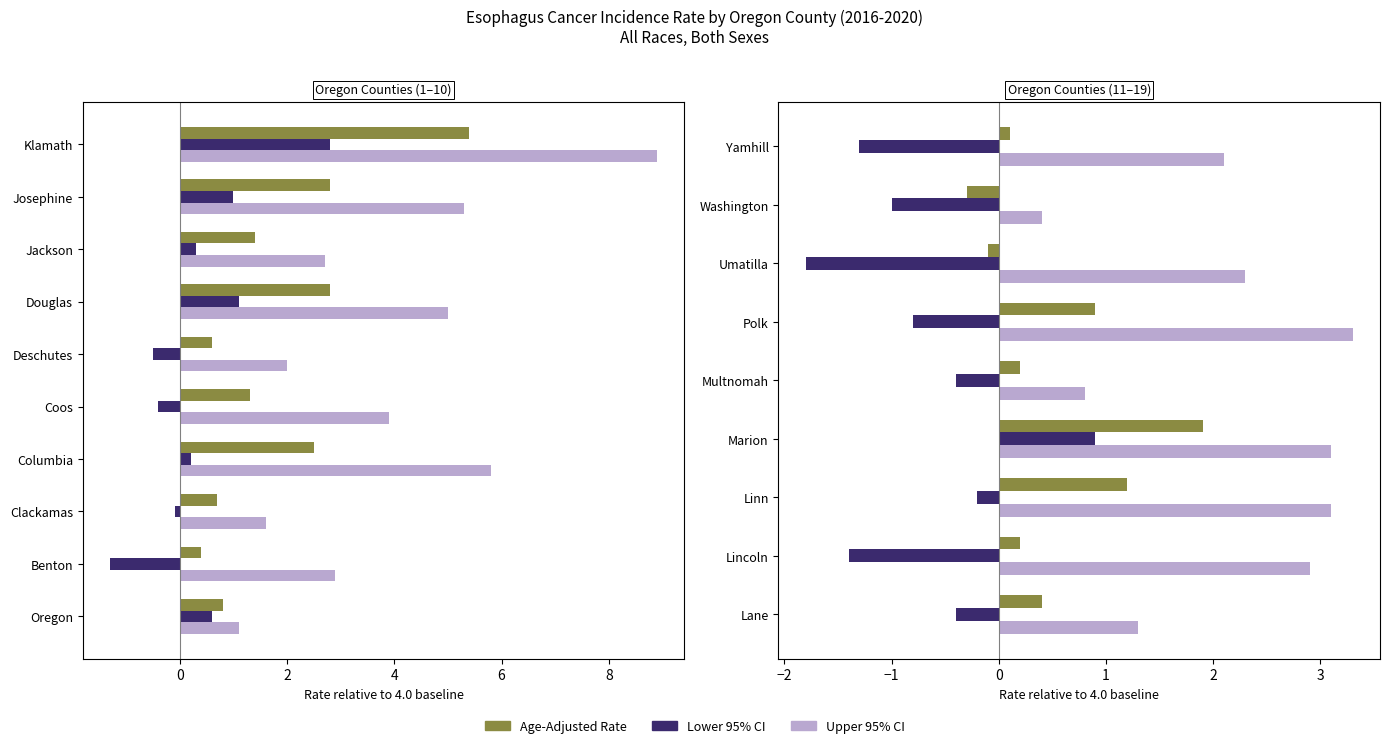

How many bars are there in each group?

3